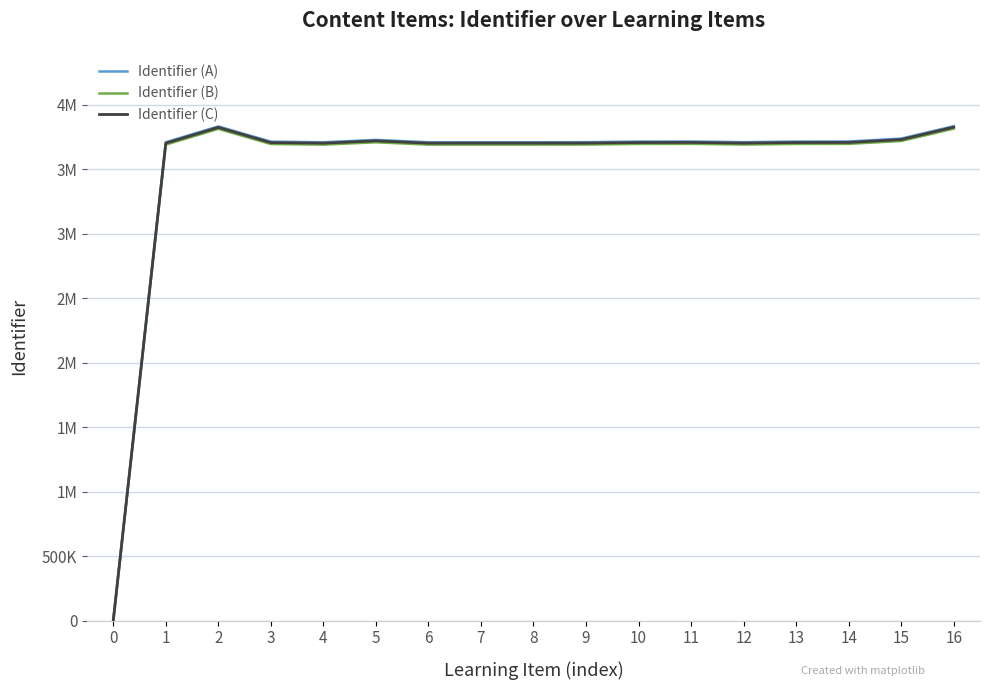

True or false: Identifier (B) and Identifier (C) cross at least once.

False